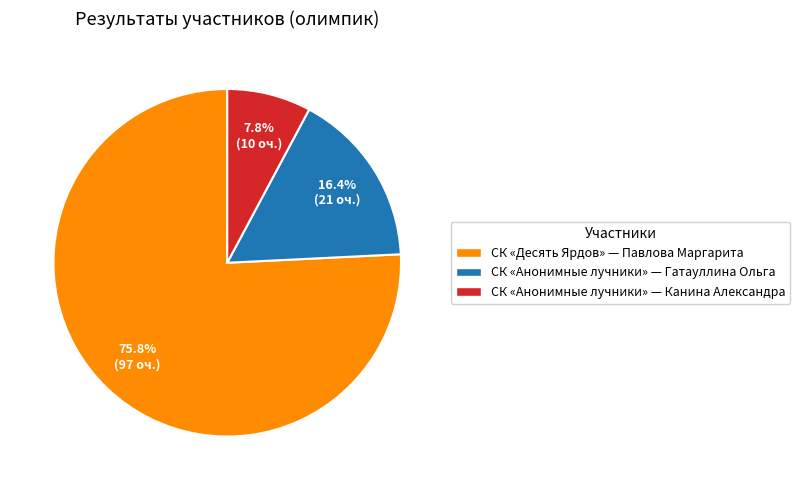

Rank the categories by value from highest to lowest.

СК «Десять Ярдов» — Павлова Маргарита, СК «Анонимные лучники» — Гатауллина Ольга, СК «Анонимные лучники» — Канина Александра